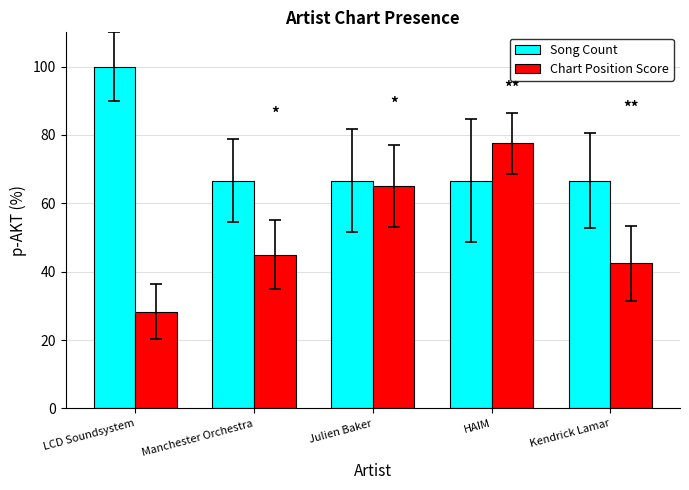

What are all the series names shown in the legend?

Song Count, Chart Position Score